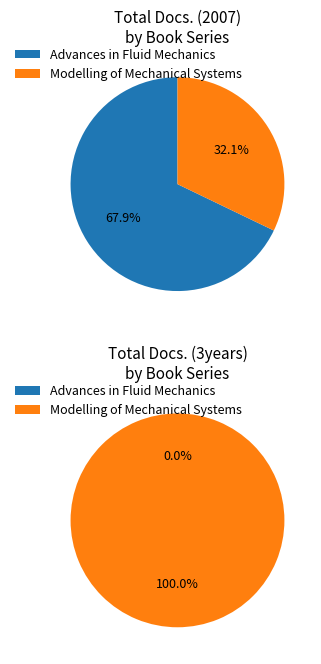

Does Advances in Fluid Mechanics represent more than half of the total?

Yes